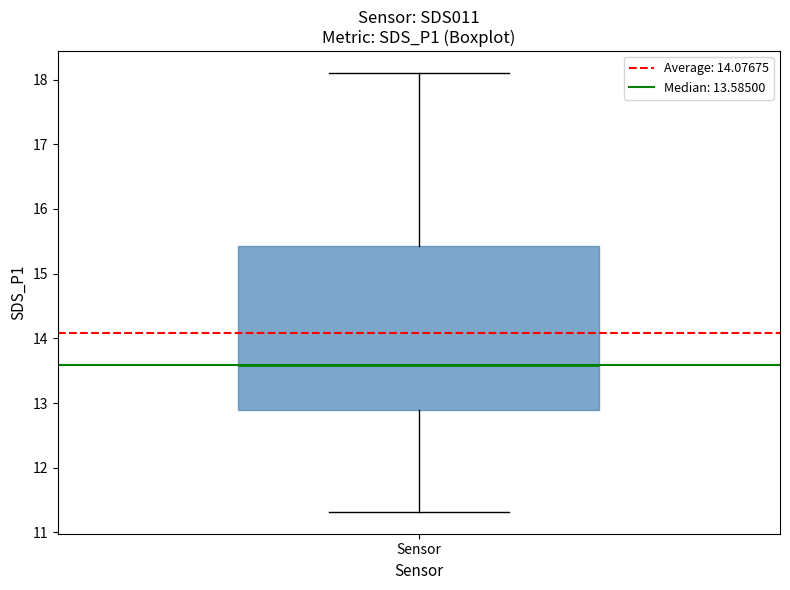

Where does the upper whisker of the box for Sensor end on the y-axis? The values are not printed on the chart, so give them approximately, as read against the axis.

18.1